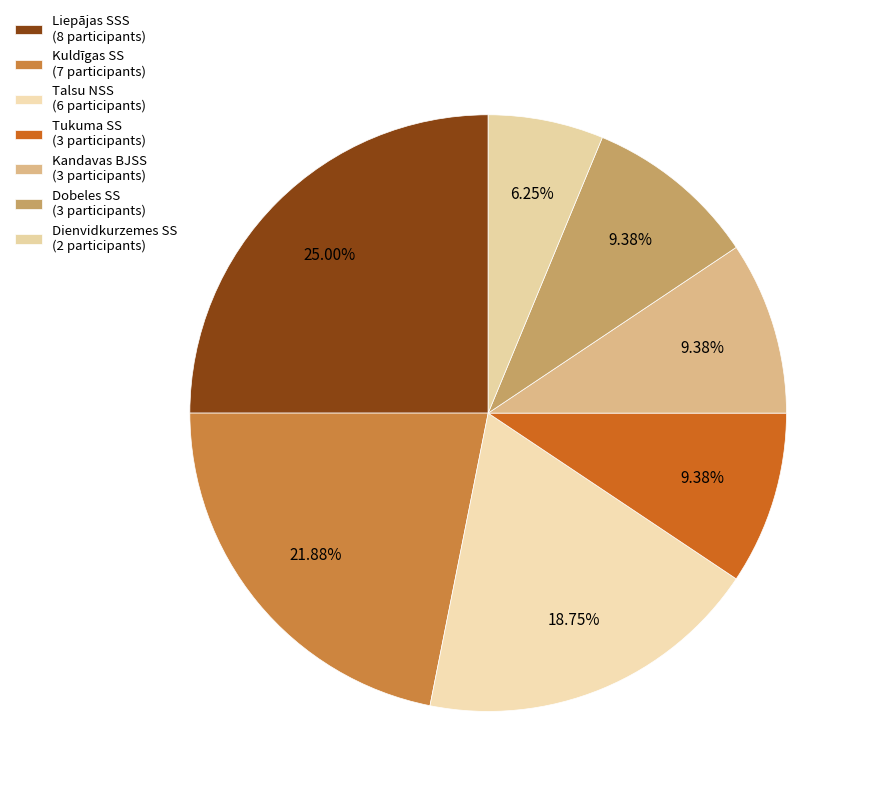

How many segments does this pie chart have?

7